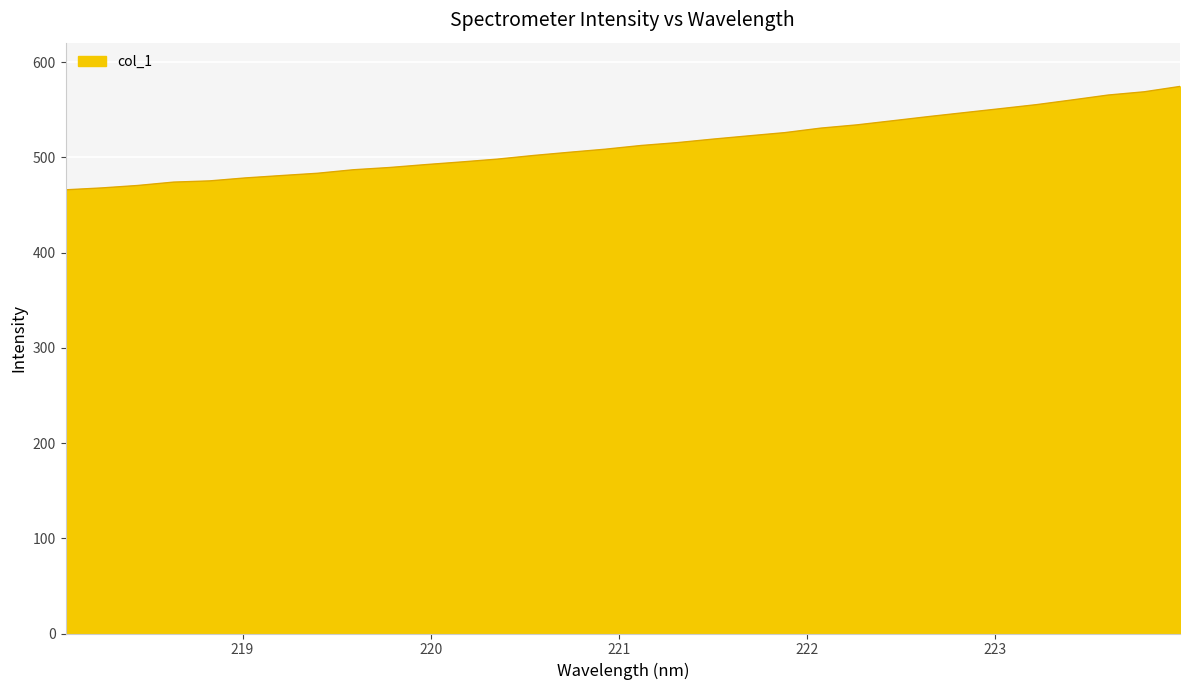

How many lines are shown in the chart?

1